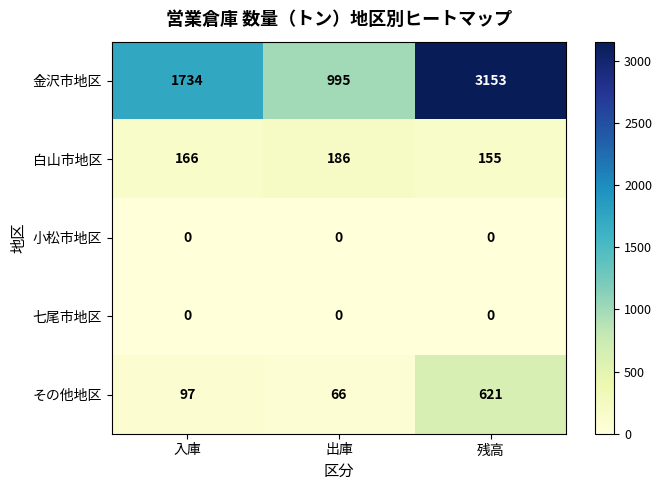

Rank the categories by 金沢市地区 value from lowest to highest.

出庫, 入庫, 残高